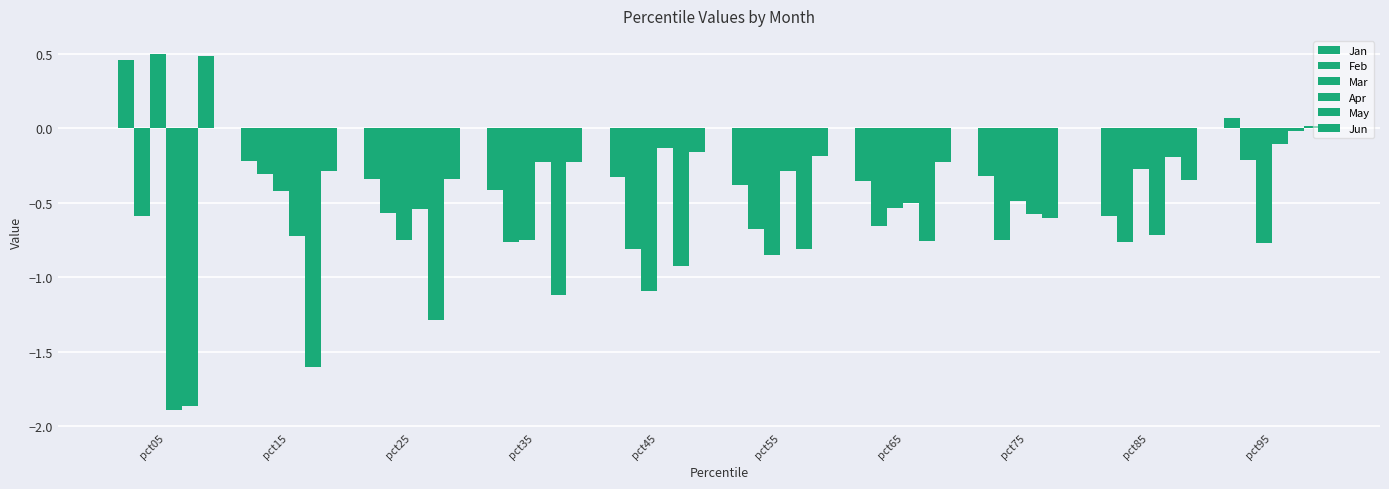

How many positive values does the Mar series have?

1